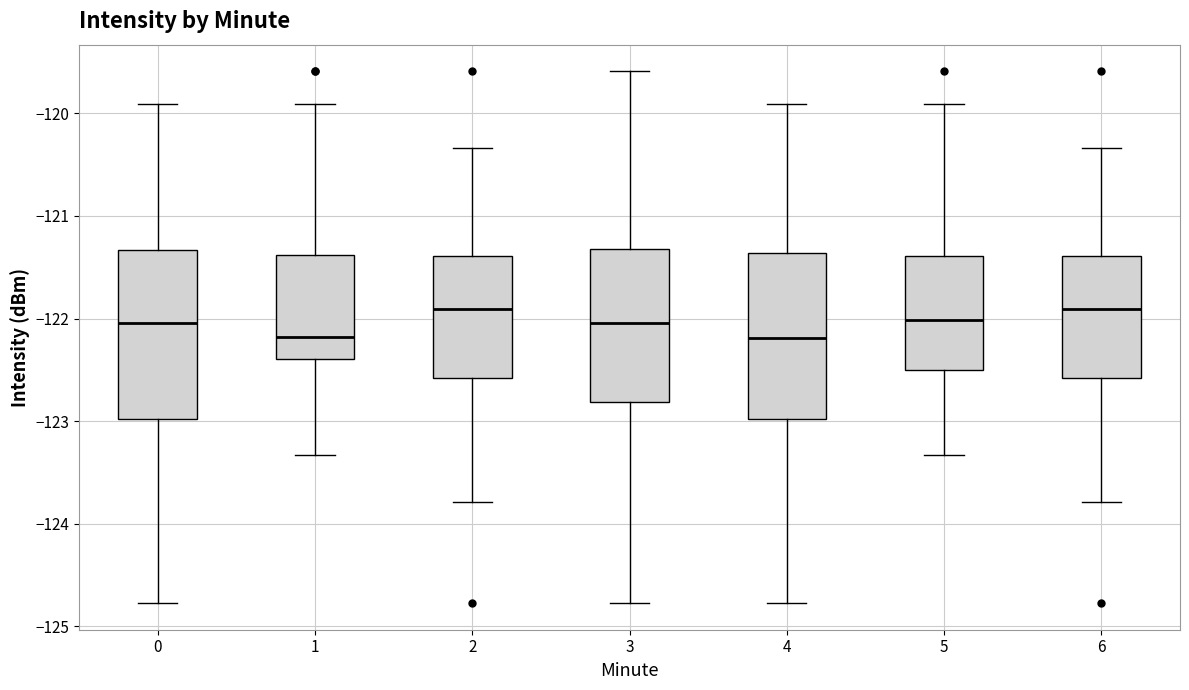

Reading left to right, transcribe this box plot: for each box, give where its median line is, the range the box spans, and where its two whiskers end, as read against the y-axis. The values are not printed on the chart, so give them approximately, as read against the axis.

0: median -122.0, box -123.0 to -121.3, whiskers -124.8 to -119.9
1: median -122.2, box -122.4 to -121.4, whiskers -123.3 to -119.9
2: median -121.9, box -122.6 to -121.4, whiskers -123.8 to -120.3
3: median -122.0, box -122.8 to -121.3, whiskers -124.8 to -119.6
4: median -122.2, box -123.0 to -121.4, whiskers -124.8 to -119.9
5: median -122.0, box -122.5 to -121.4, whiskers -123.3 to -119.9
6: median -121.9, box -122.6 to -121.4, whiskers -123.8 to -120.3